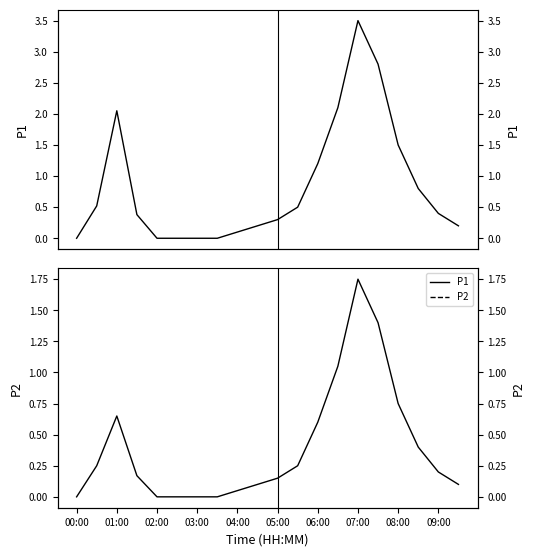

The P1 series shows 1.0 at 15. True or false?

False